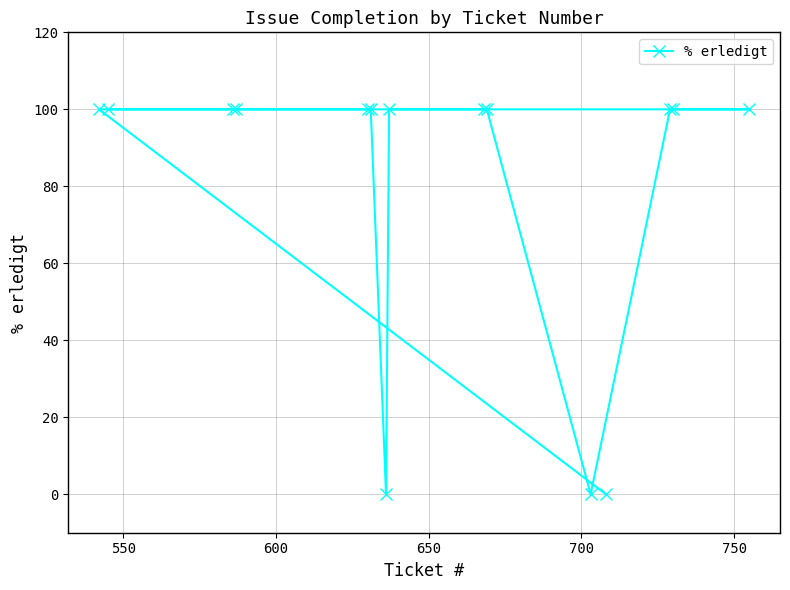

What is the value of the 10th point from the left?

100